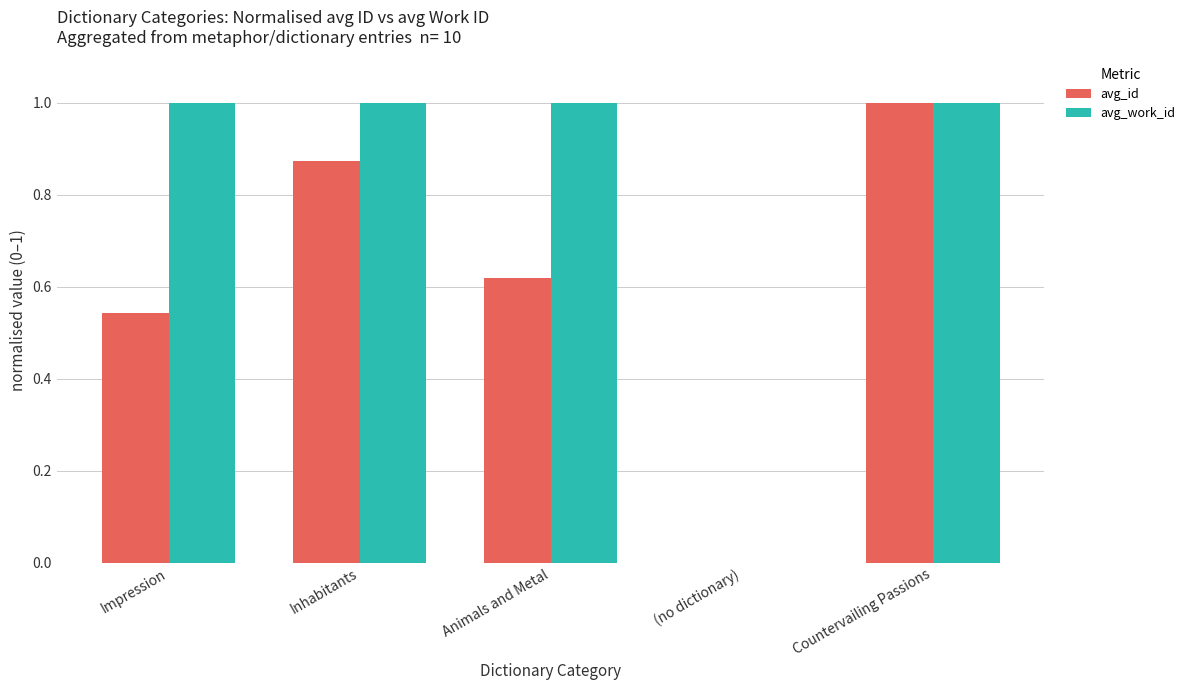

What are all the series names shown in the legend?

avg_id, avg_work_id